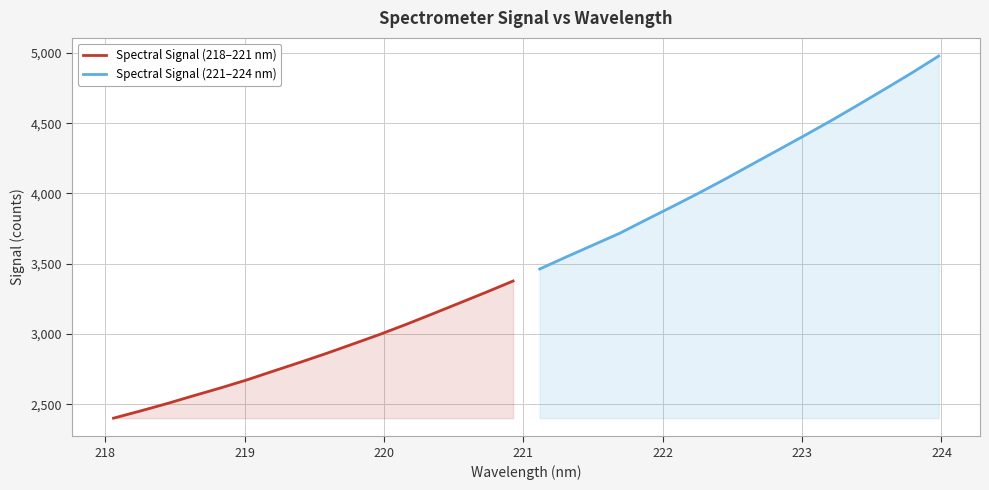

What is the highest value of the Spectral Signal (218–221 nm) series?

3376.5